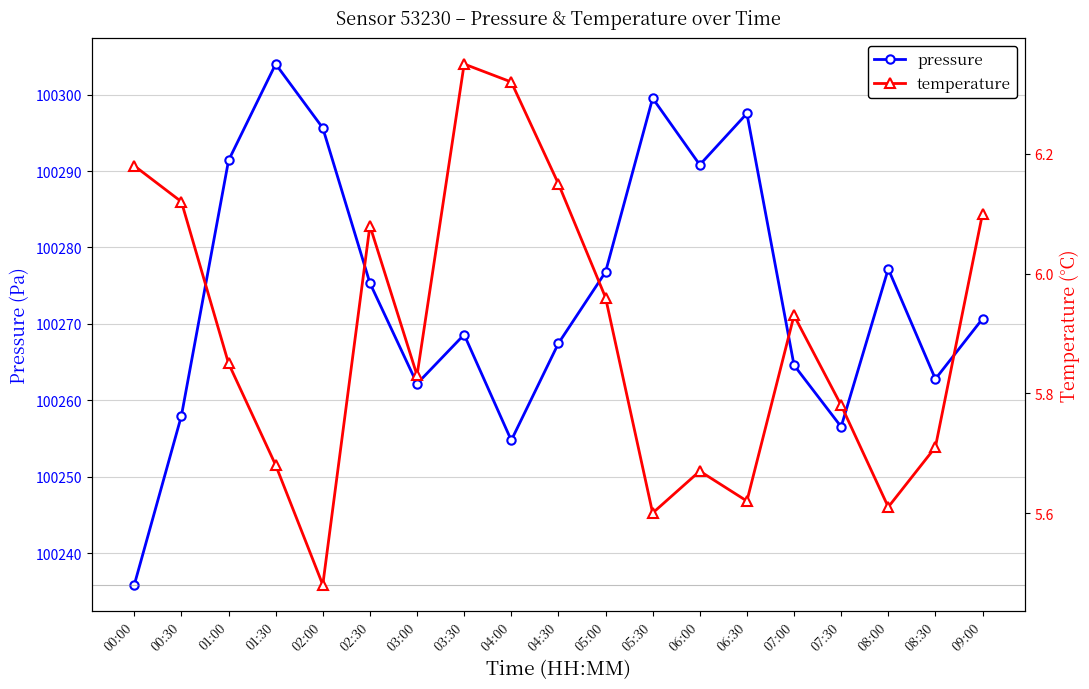

How many lines are shown in the chart?

2